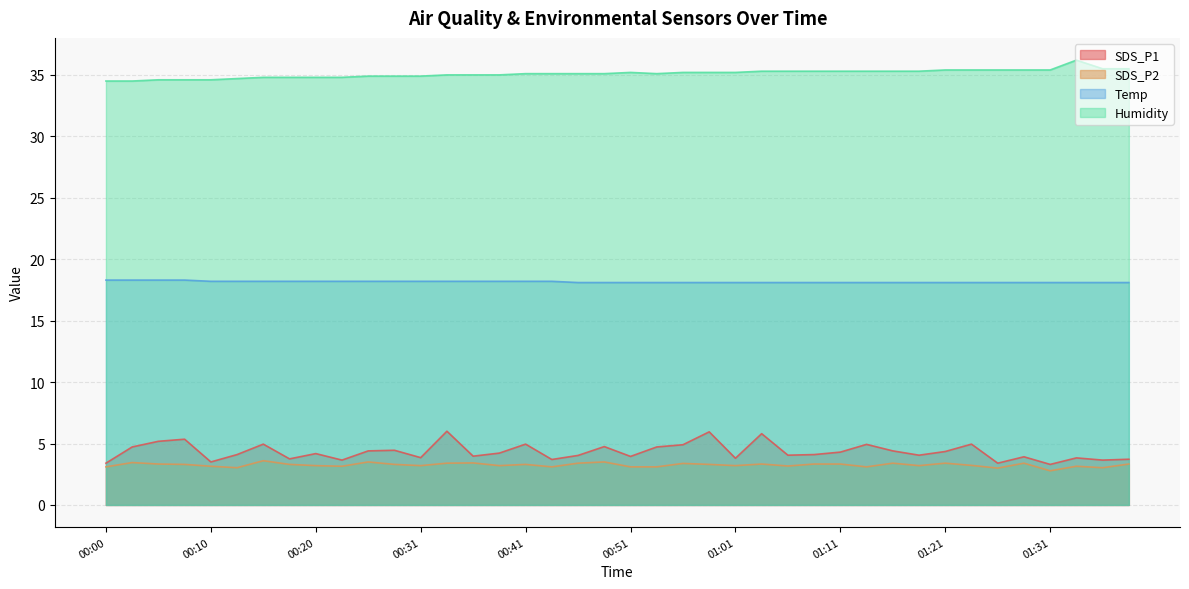

What is the greatest value displayed?

36.2